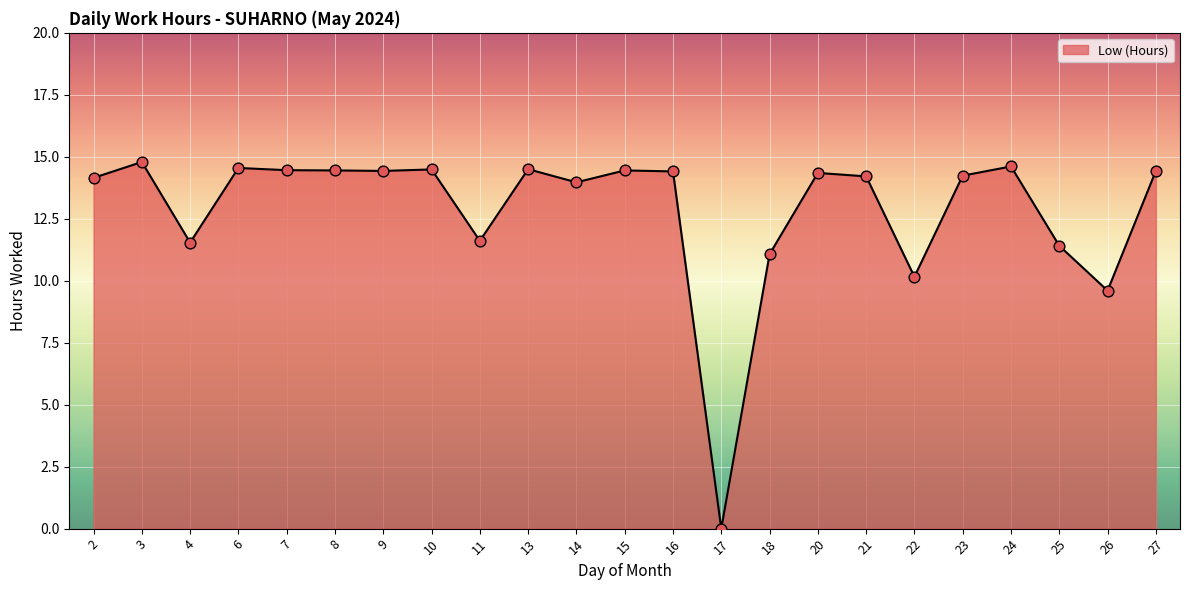

Approximately how many times larger is the value at 27 compared to 9?

1.0